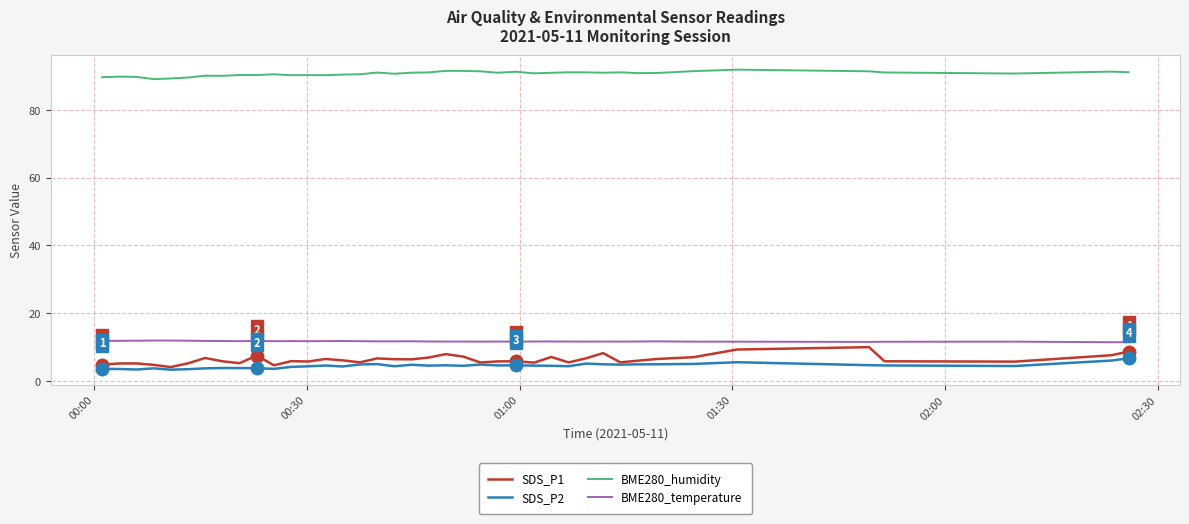

What is the greatest value displayed?

91.9